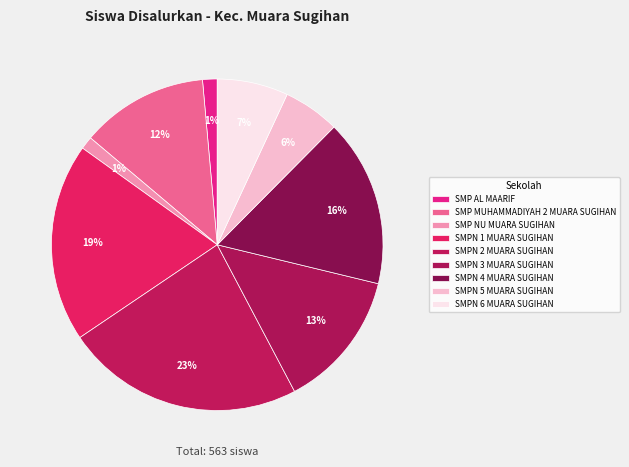

To the nearest percent, what portion does SMPN 1 MUARA SUGIHAN represent?

19%